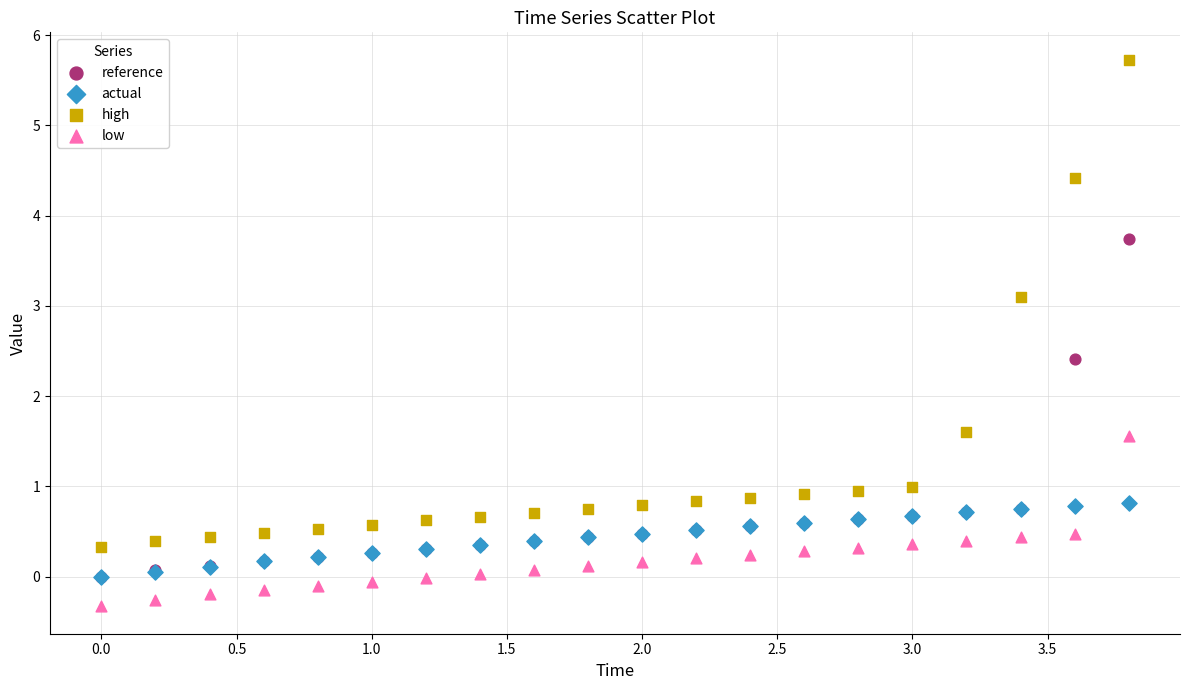

In the high series, what Y value is closest to 3?

3.1